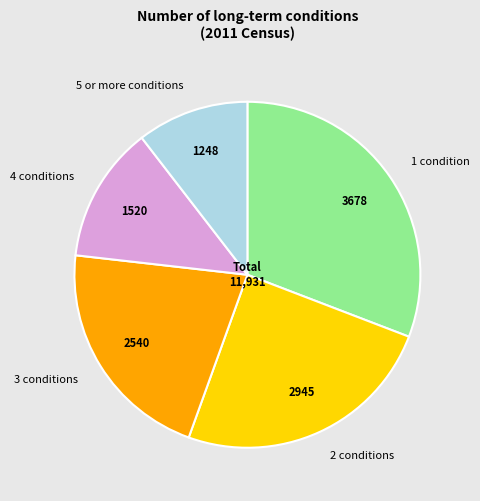

Is the sum of 2 conditions and 1 condition greater than half?

Yes